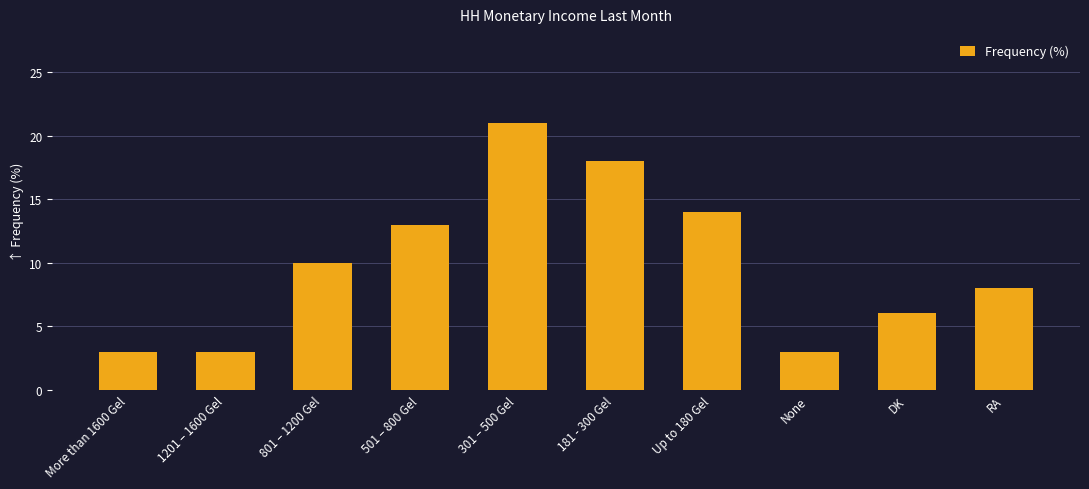

What is the minimum value shown in the chart?

3